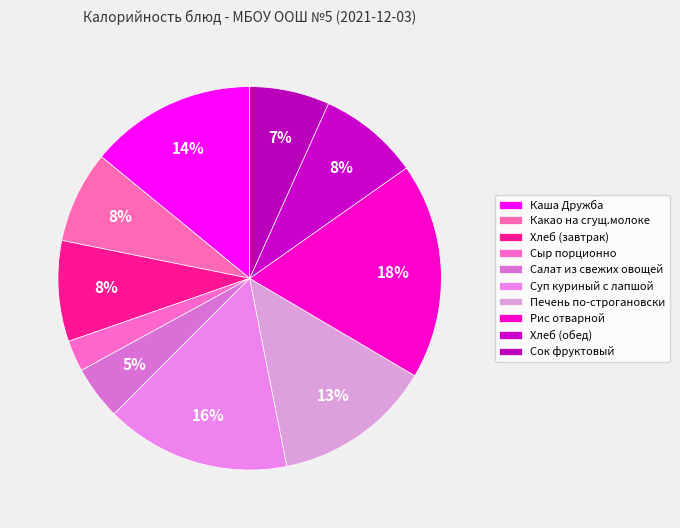

What is the largest slice in the pie chart?

Рис отварной